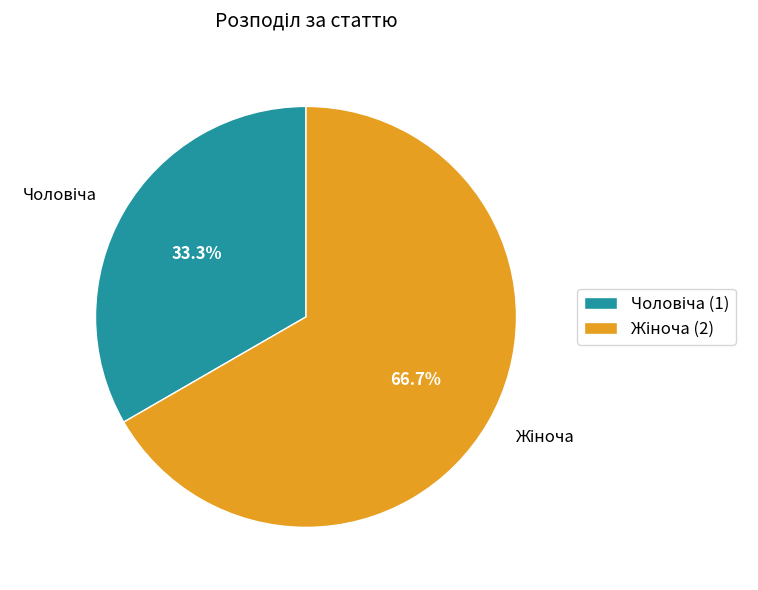

Is there any slice that represents more than half of the pie?

Yes